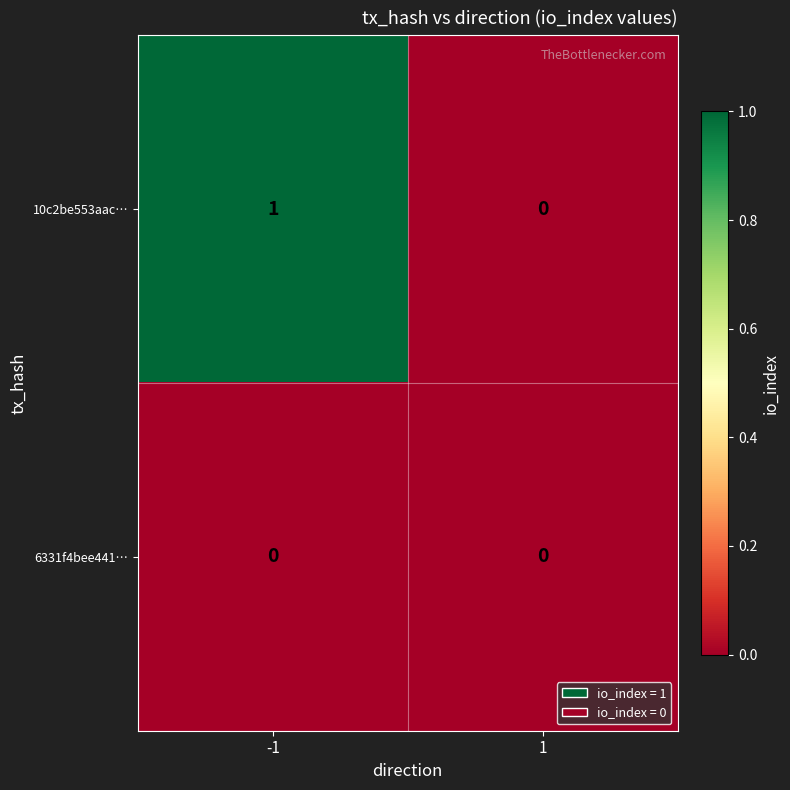

Is the value of 10c2be553aac… at -1 greater than the value of 6331f4bee441… at 1?

Yes